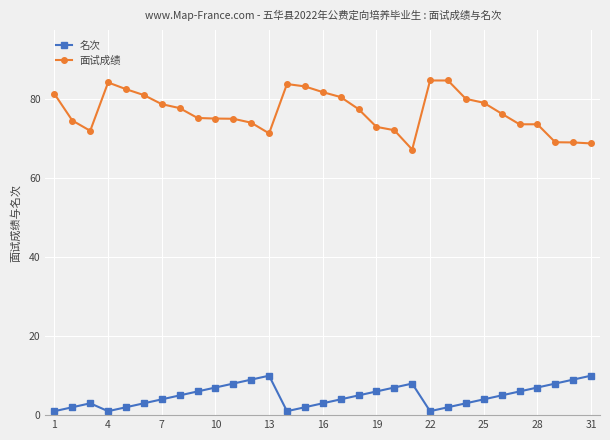

True or false: 面试成绩 and 名次 intersect in this chart.

False